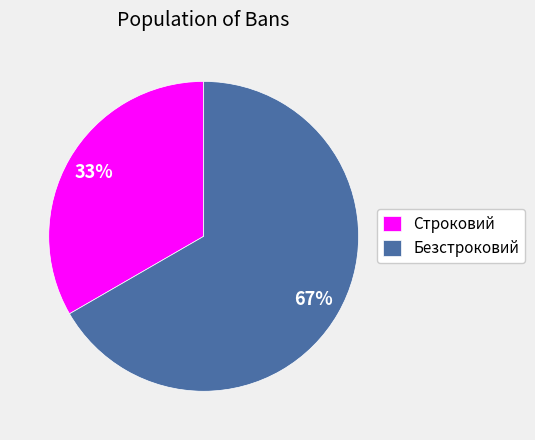

To the nearest percent, what is the combined percentage of Безстроковий and Строковий?

100%